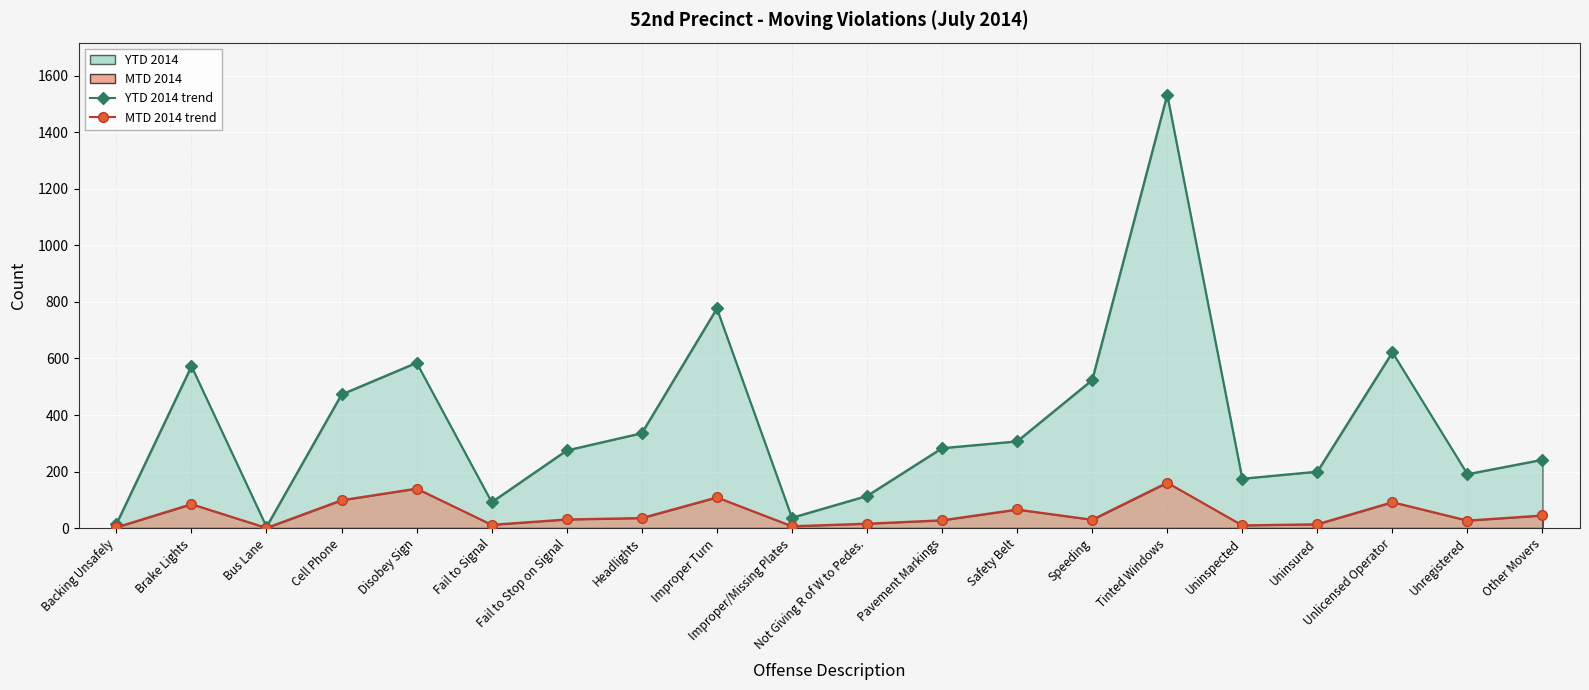

Reading left to right, list all the values displayed in this chart.

YTD 2014 trend: 15	573	5	473	585	92	275	336	777	37	114	283	307	524	1533	175	200	622	191	242
MTD 2014 trend: 3	85	1	99	140	12	31	36	109	7	16	28	66	30	161	10	14	92	27	45